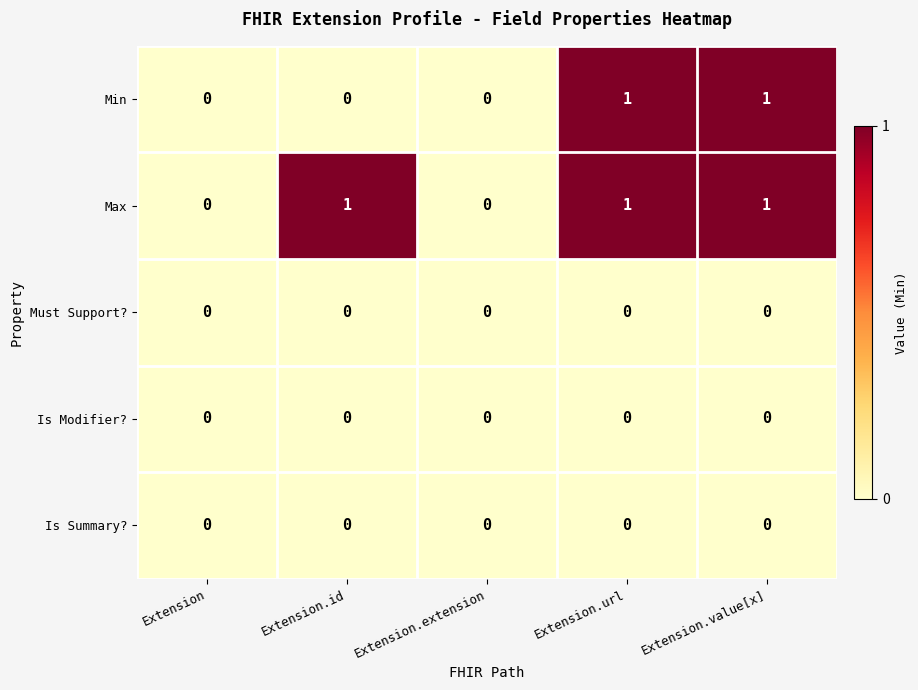

Is the value of Is Summary? at Extension.url greater than the value of Max at Extension.url?

No